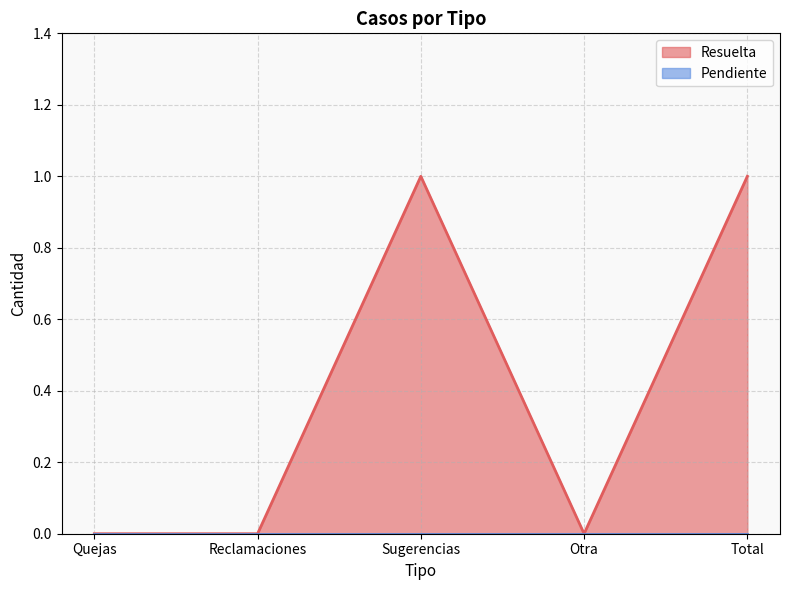

What is the change in value from Sugerencias to Otra?

-1